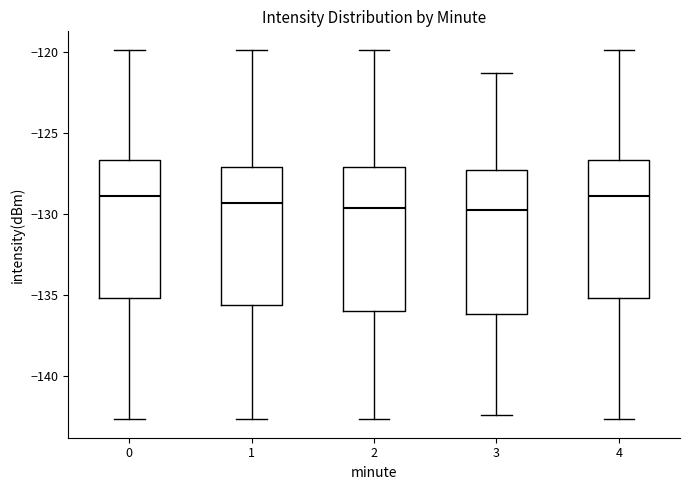

Where does the upper whisker of the box at x = 4 end on the y-axis? The values are not printed on the chart, so give them approximately, as read against the axis.

-120.0